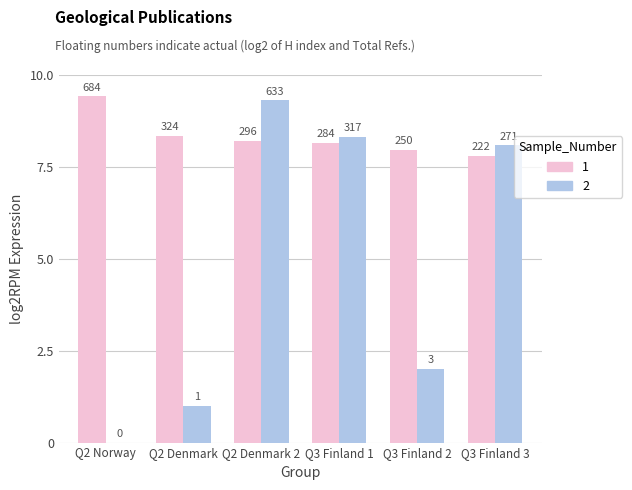

How many groups of bars are there?

6